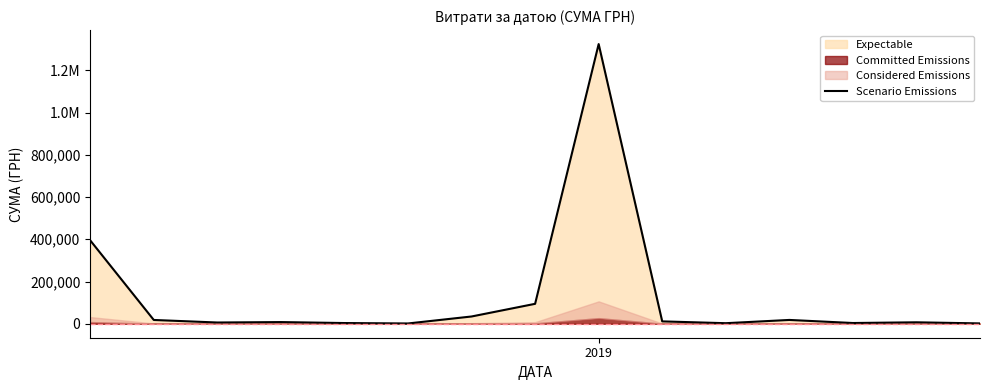

At which label is the value closest to 662850?

2019